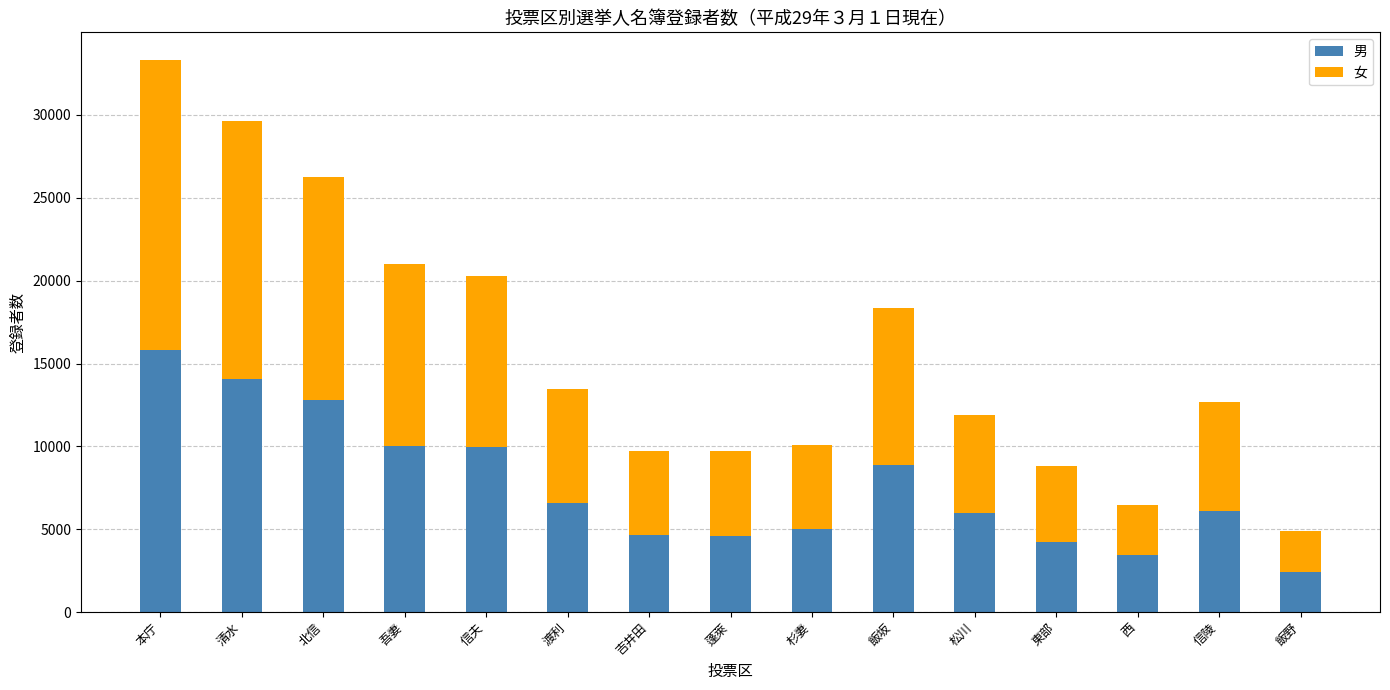

At which label is 男 closest to 9113?

飯坂